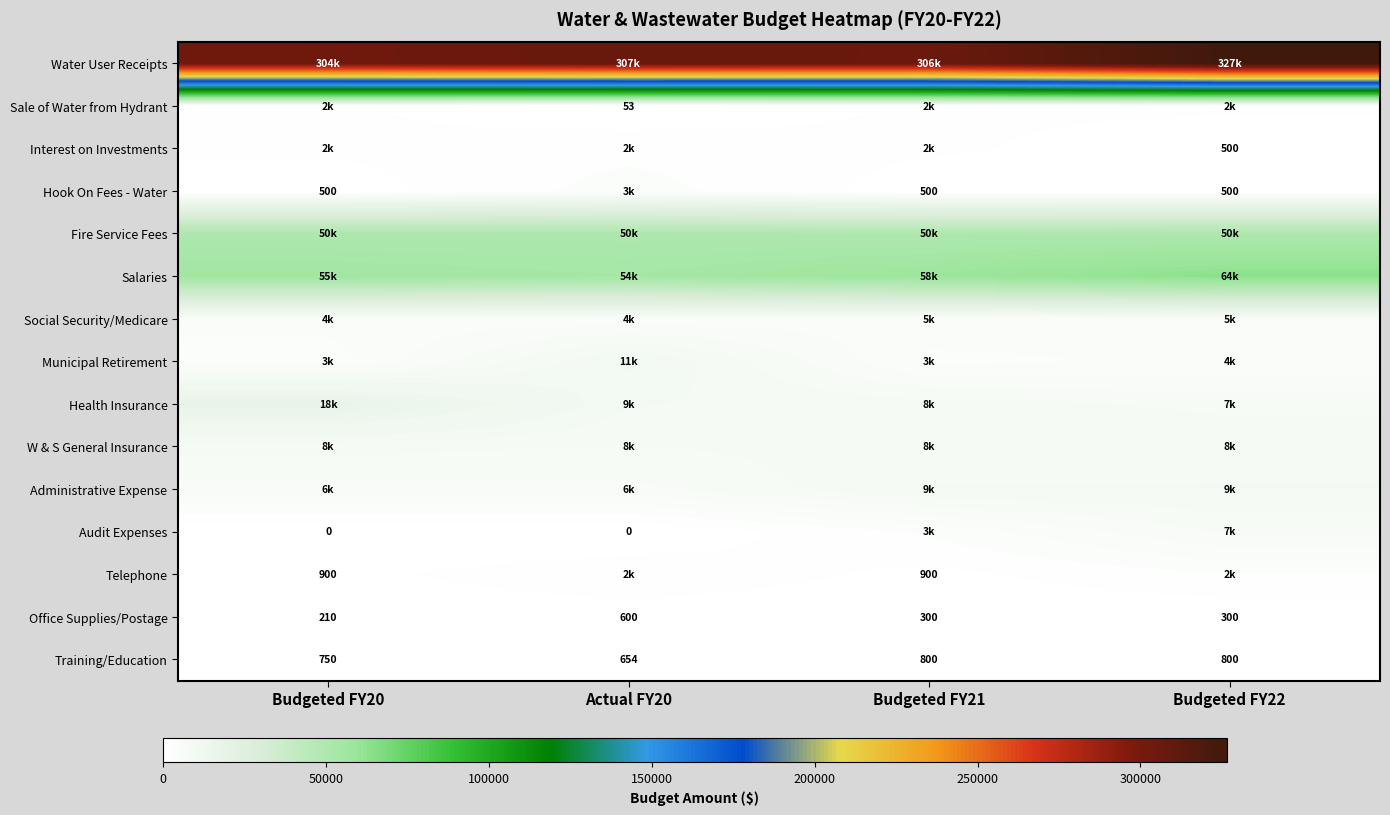

What is the maximum value shown in the chart?

326560